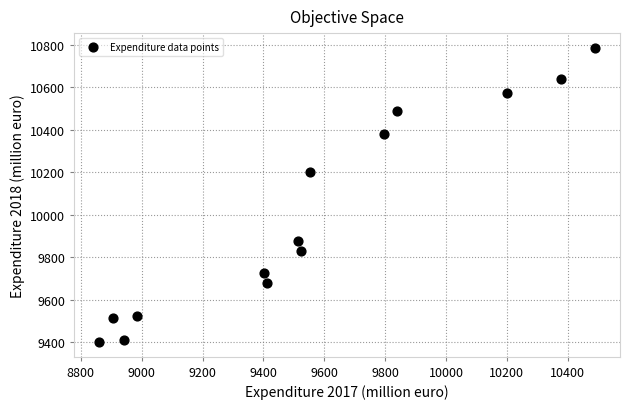

What is the range of Y values (max minus min)?

1385.0